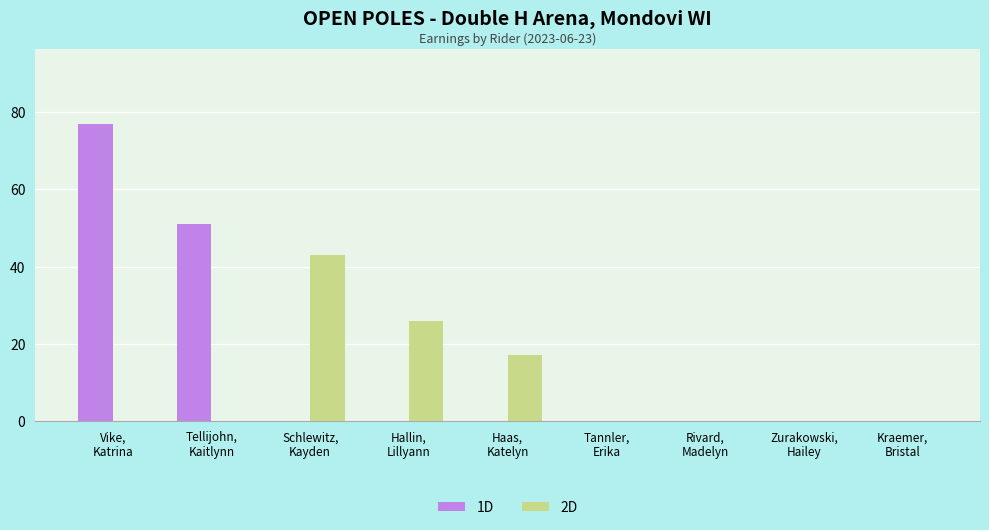

At which category is the sum across all series the highest?

Vike,
Katrina